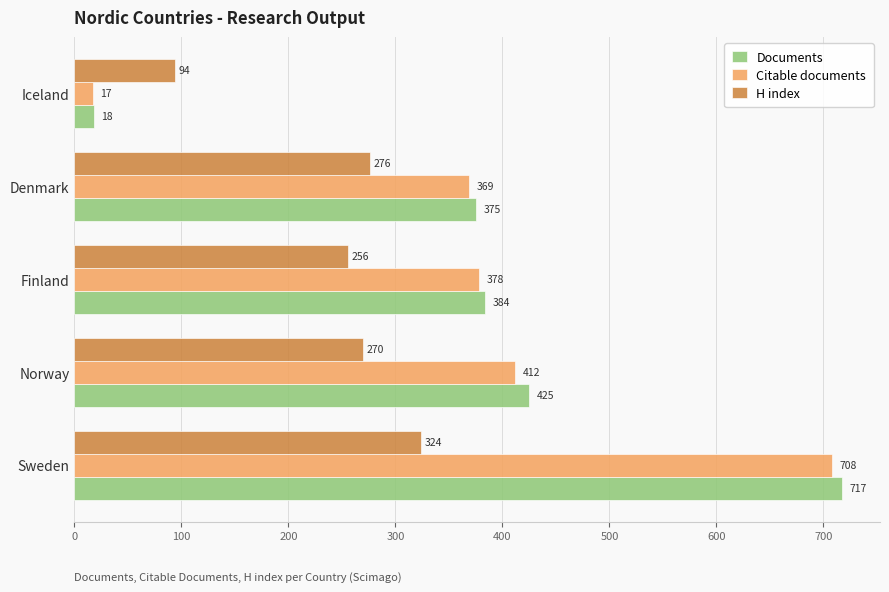

Which series has the largest range (max minus min)?

Documents